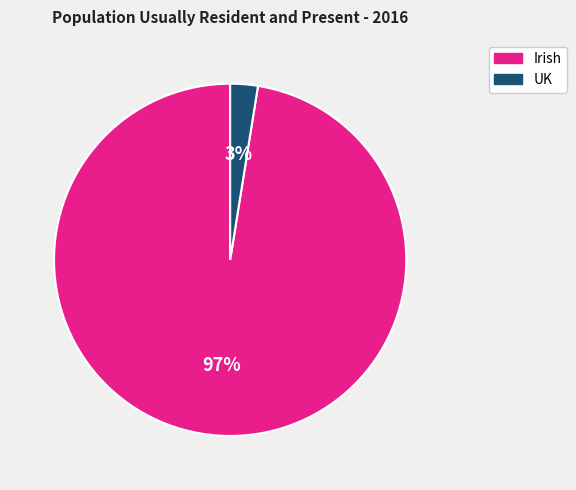

To the nearest percent, what percentage of the pie is Irish?

97%